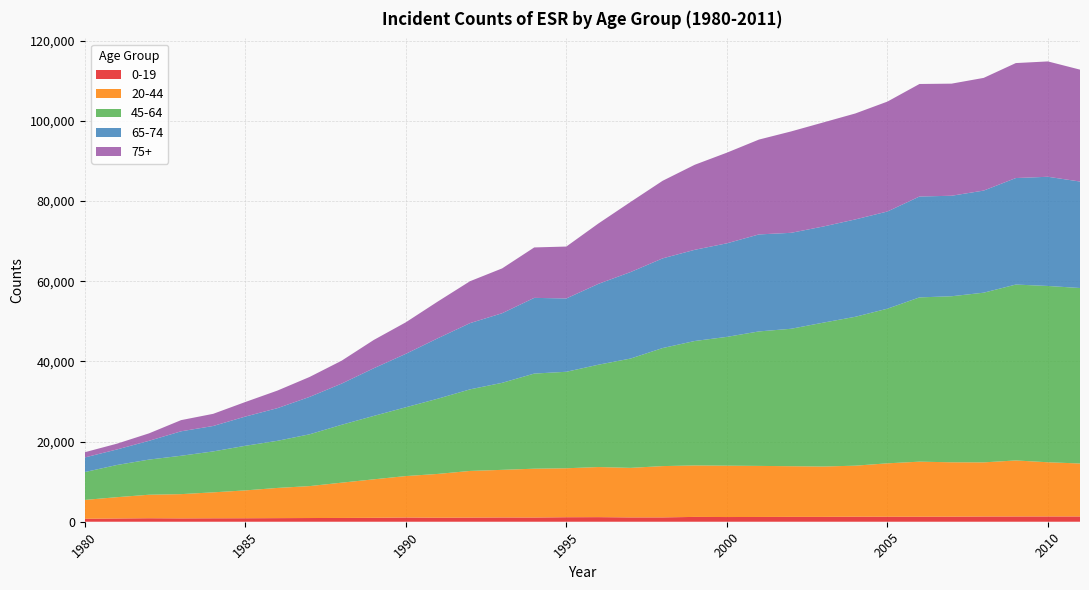

Reading left to right, list all the values displayed in this chart.

0-19: 1980=737	1981=806	1982=870	1983=833	1984=856	1985=868	1986=896	1987=924	1988=944	1989=978	1990=1052	1991=1002	1992=1029	1993=1062	1994=1050	1995=1122	1996=1144	1997=1076	1998=1080	1999=1203	2000=1173	2001=1190	2002=1213	2003=1214	2004=1251	2005=1245	2006=1248	2007=1262	2008=1297	2009=1307	2010=1315	2011=1314
20-44: 1980=4705	1981=5320	1982=5866	1983=6053	1984=6478	1985=6950	1986=7537	1987=7966	1988=8803	1989=9602	1990=10342	1991=10931	1992=11646	1993=11882	1994=12185	1995=12219	1996=12504	1997=12365	1998=12804	1999=12842	2000=12817	2001=12741	2002=12642	2003=12563	2004=12736	2005=13328	2006=13741	2007=13569	2008=13515	2009=13985	2010=13524	2011=13219
45-64: 1980=6951	1981=8028	1982=8768	1983=9576	1984=10210	1985=11129	1986=11756	1987=12921	1988=14443	1989=15821	1990=17163	1991=18776	1992=20354	1993=21718	1994=23733	1995=24078	1996=25537	1997=27275	1998=29456	1999=31053	2000=32136	2001=33556	2002=34294	2003=35896	2004=37152	2005=38585	2006=40990	2007=41433	2008=42342	2009=43889	2010=43992	2011=43787
65-74: 1980=3643	1981=3876	1982=4687	1983=6103	1984=6347	1985=7293	1986=8149	1987=9329	1988=10274	1989=11891	1990=13338	1991=15084	1992=16527	1993=17365	1994=18891	1995=18295	1996=20173	1997=21581	1998=22375	1999=22755	2000=23347	2001=24205	2002=23942	2003=23987	2004=24294	2005=24250	2006=25171	2007=25079	2008=25478	2009=26576	2010=27247	2011=26566
75+: 1980=1305	1981=1442	1982=1858	1983=2787	1984=3035	1985=3632	1986=4385	1987=4973	1988=5715	1989=7057	1990=7865	1991=9175	1992=10459	1993=11184	1994=12585	1995=12952	1996=15066	1997=17495	1998=19361	1999=21219	2000=22615	2001=23668	2002=25298	2003=25968	2004=26437	2005=27424	2006=28080	2007=27971	2008=28118	2009=28690	2010=28782	2011=27926